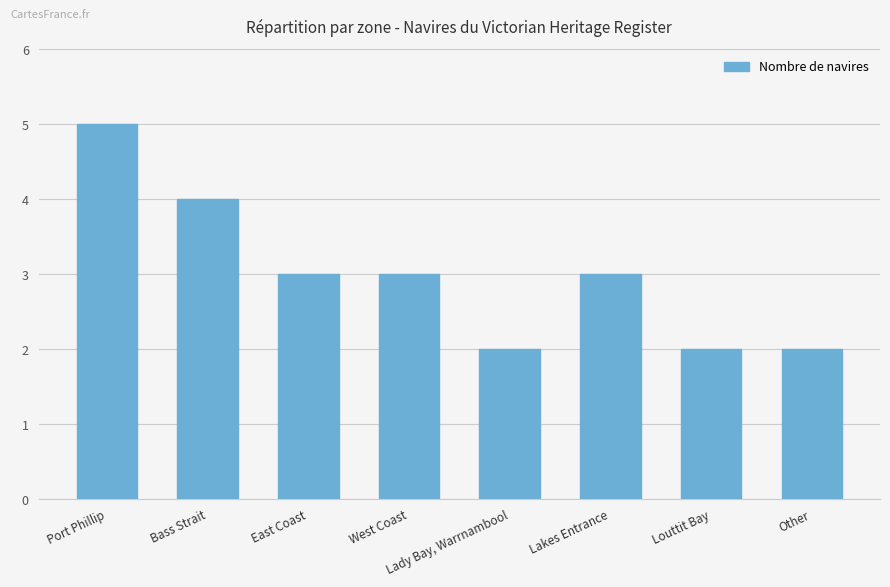

What is the ratio of the value at Port Phillip to the value at Bass Strait?

1.2